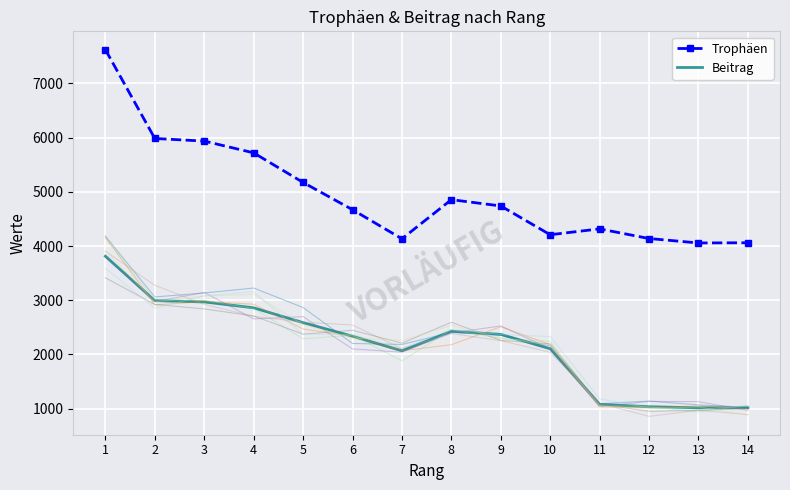

At which category is the sum across all series the highest?

1